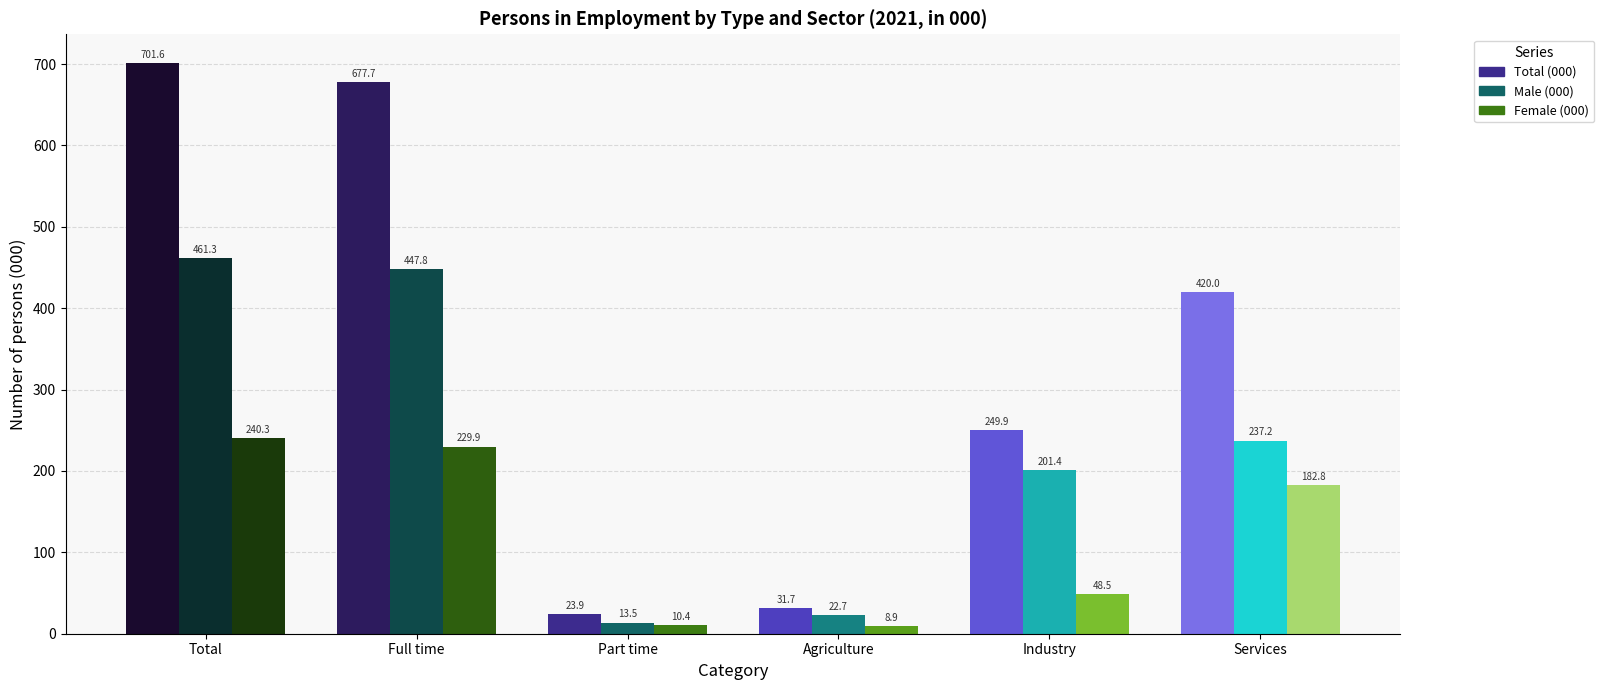

Rank the series at Industry from highest to lowest value.

Total (000), Male (000), Female (000)